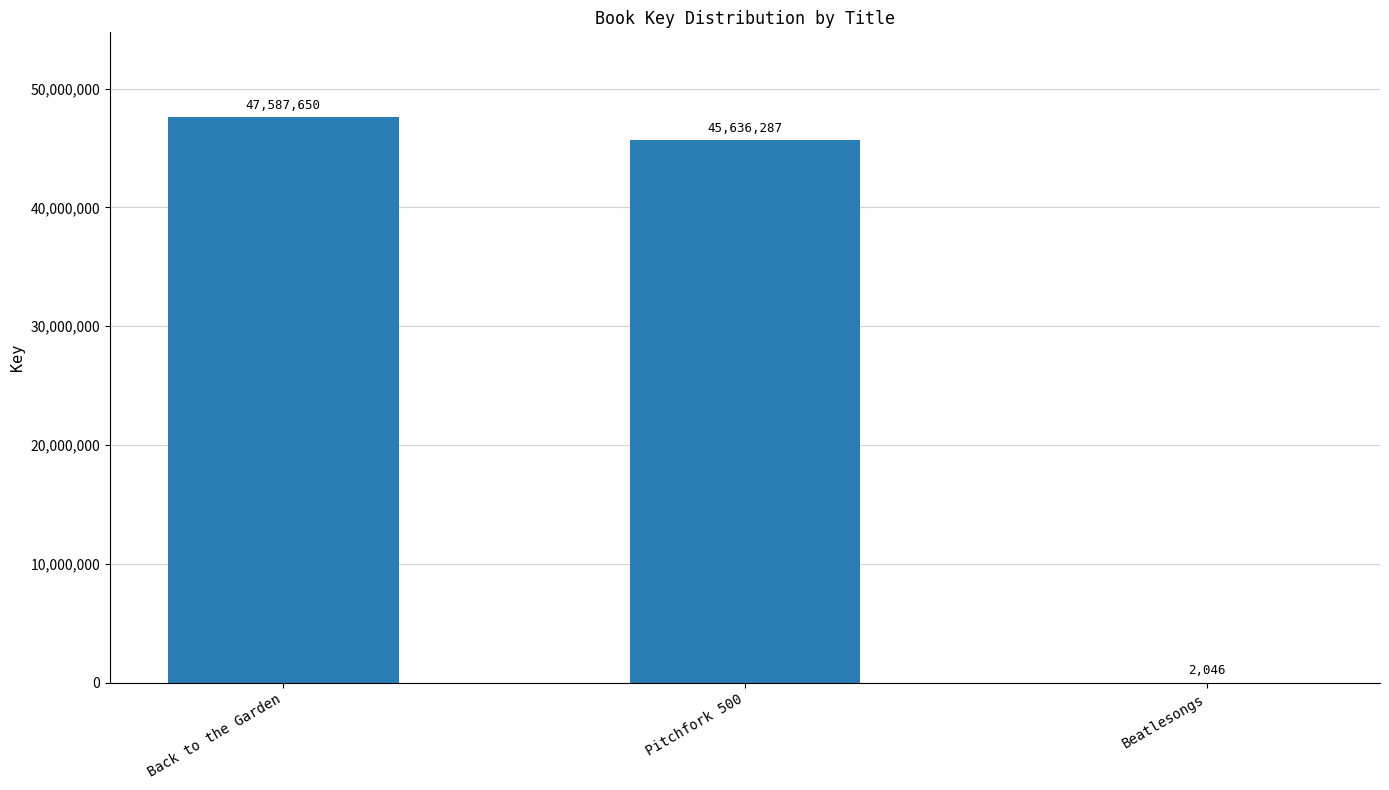

What is the sum of the values at Beatlesongs and Pitchfork 500?

45638333